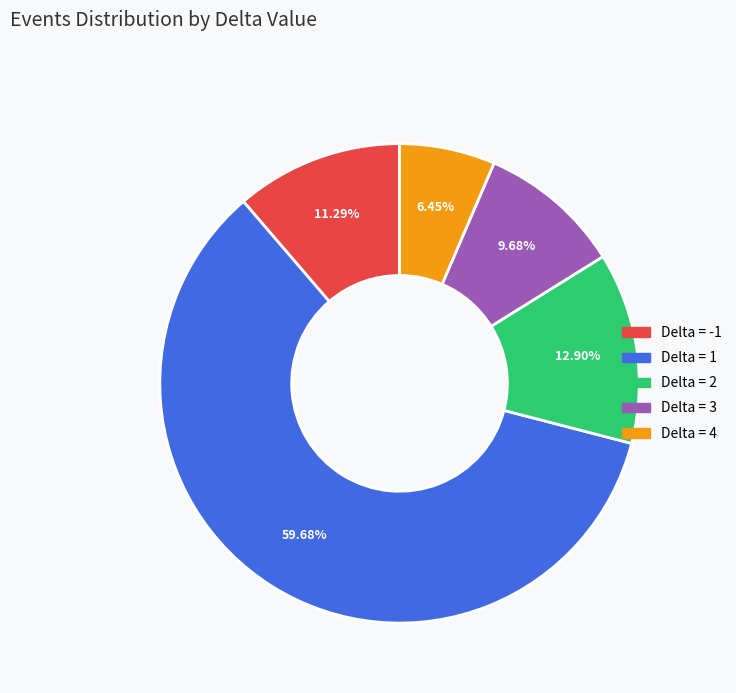

Is there a majority slice in this chart?

Yes